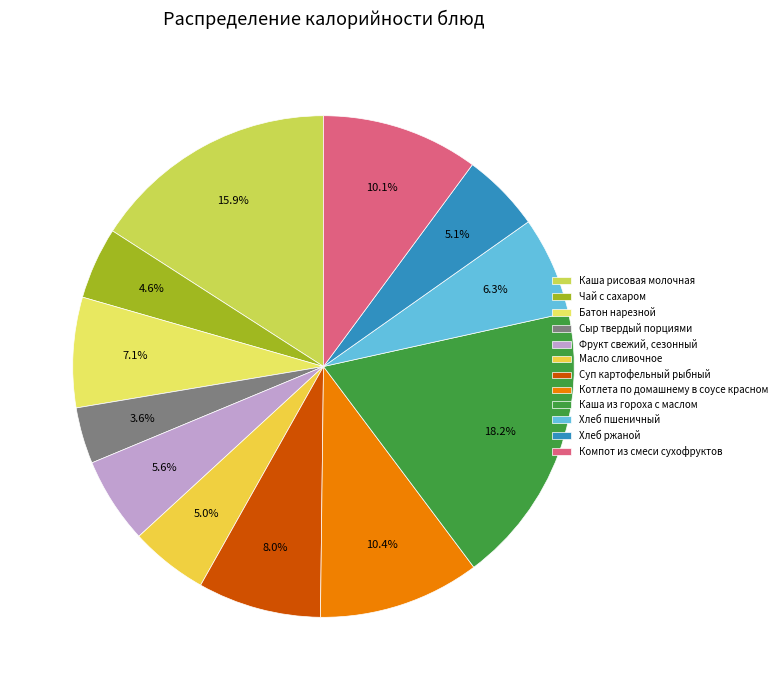

Is there any slice that represents more than half of the pie?

No